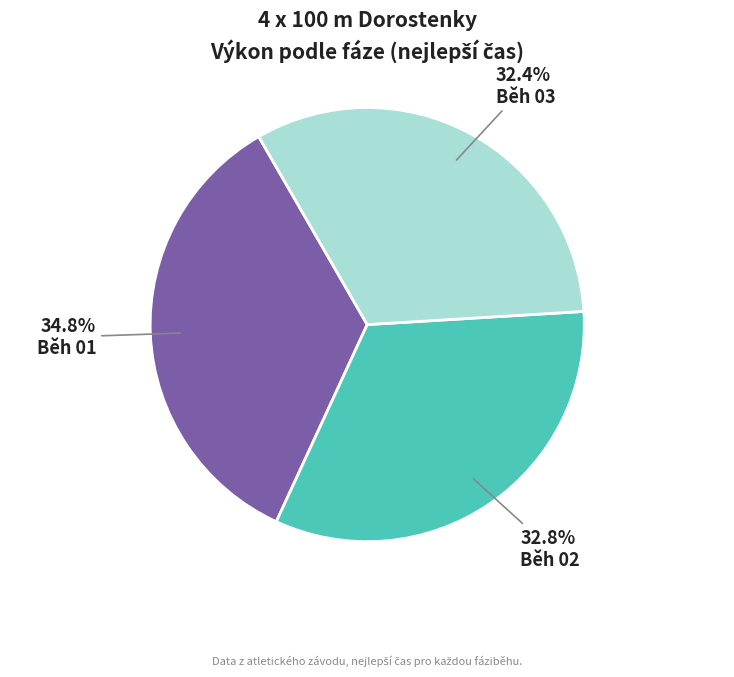

Between Běh 03 and Běh 01, which is larger?

Běh 01